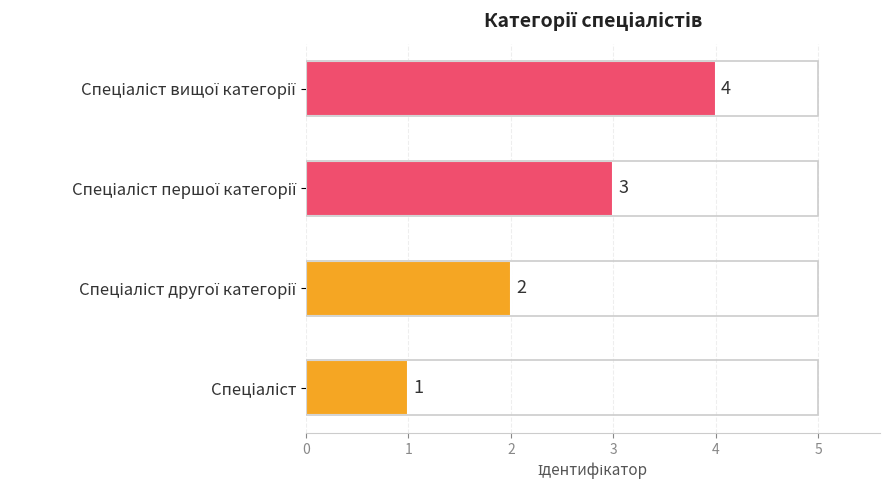

What is the greatest value displayed?

4